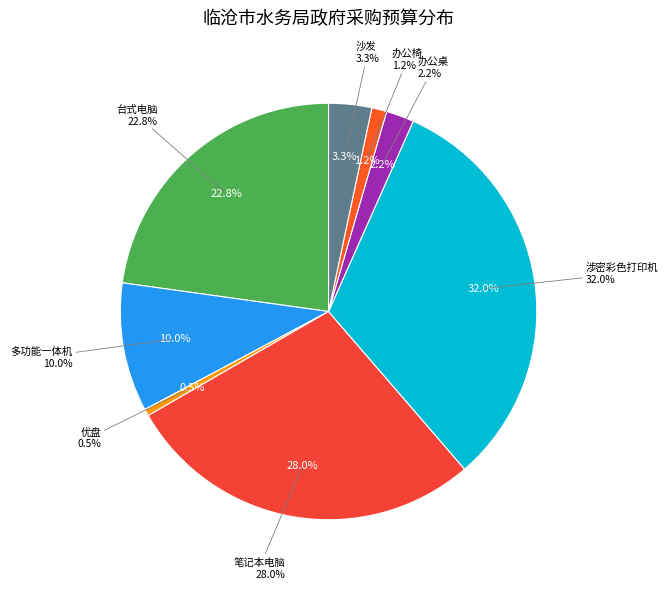

What is the smallest slice in the pie chart?

优盘